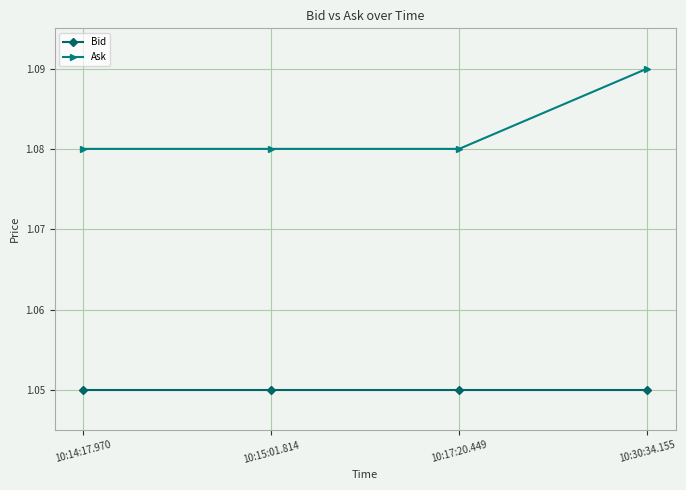

What position from the right is 10:17:20.449?

2